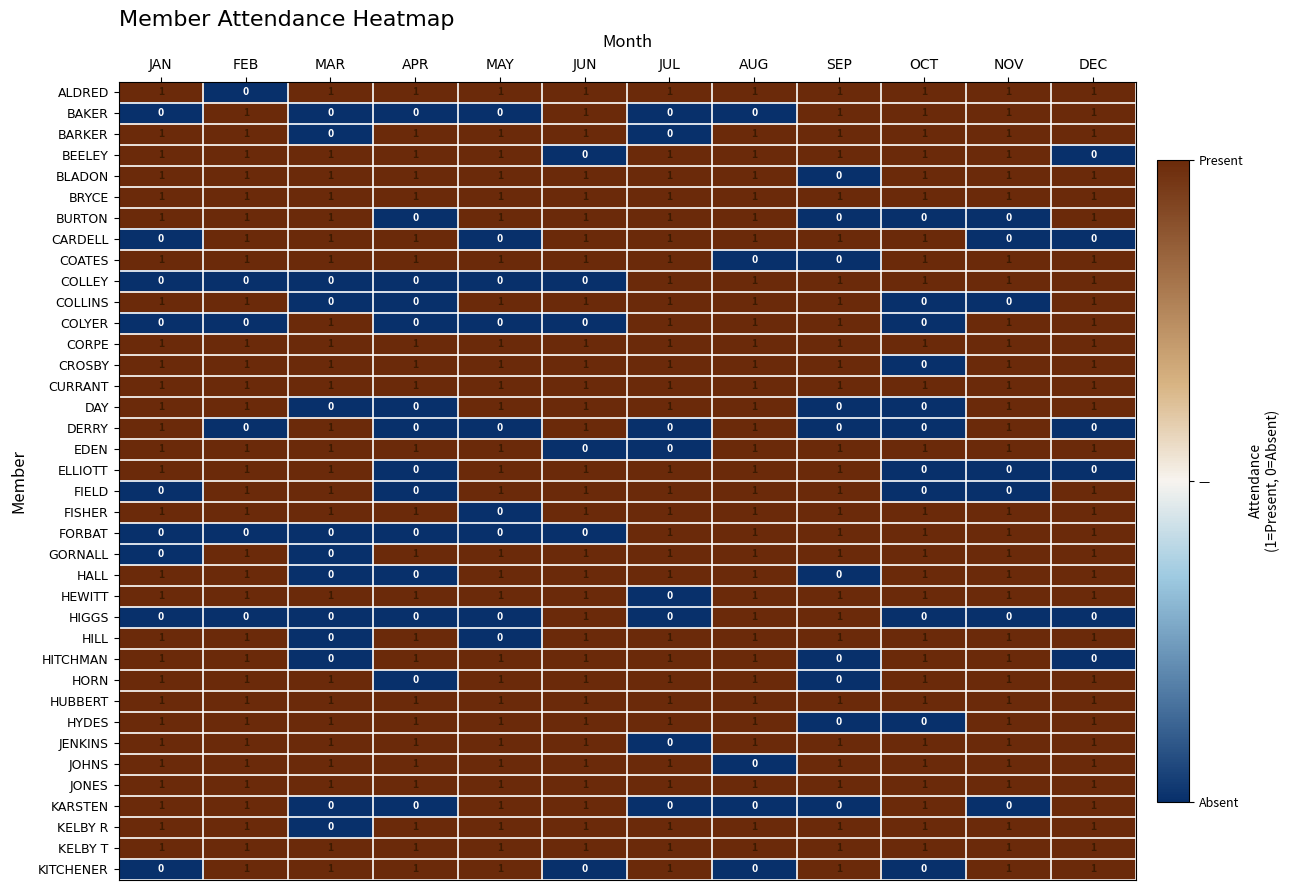

What is the sum of all KARSTEN values?

6